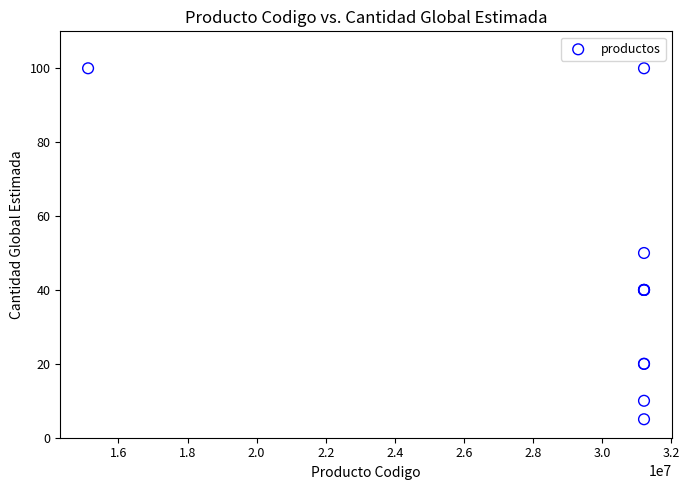

What Y value in the scatter plot is closest to 52?

50